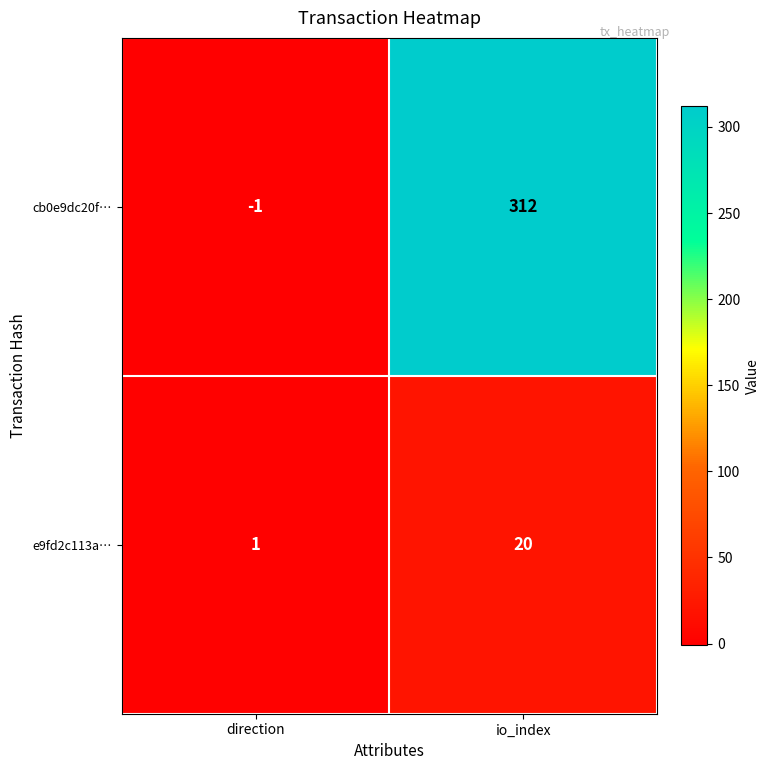

Where is e9fd2c113a… nearest to the value 10?

direction